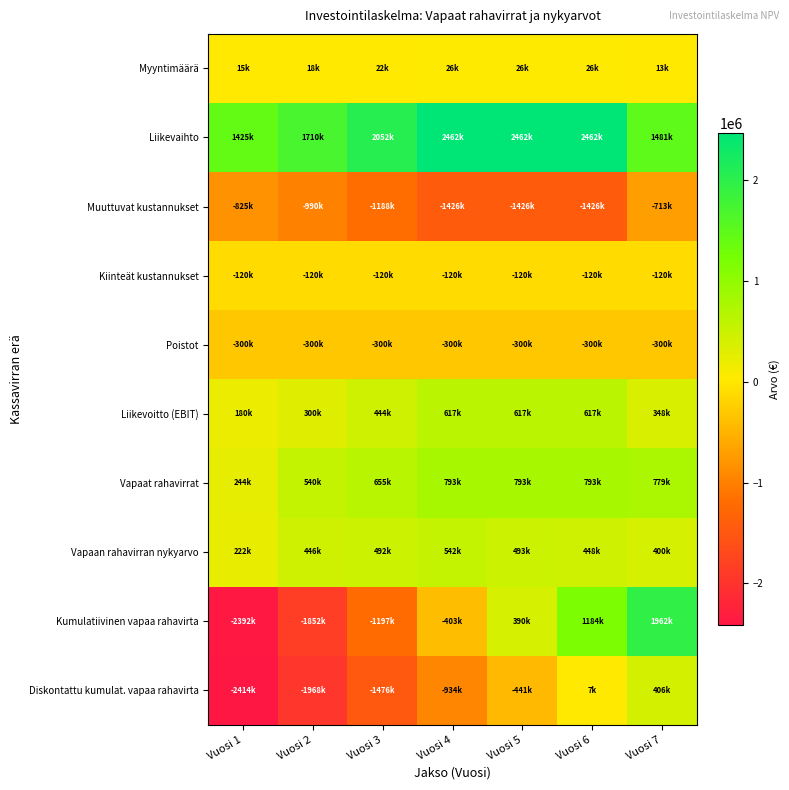

Which has a higher value, Vuosi 7 or Vuosi 4?

Vuosi 4